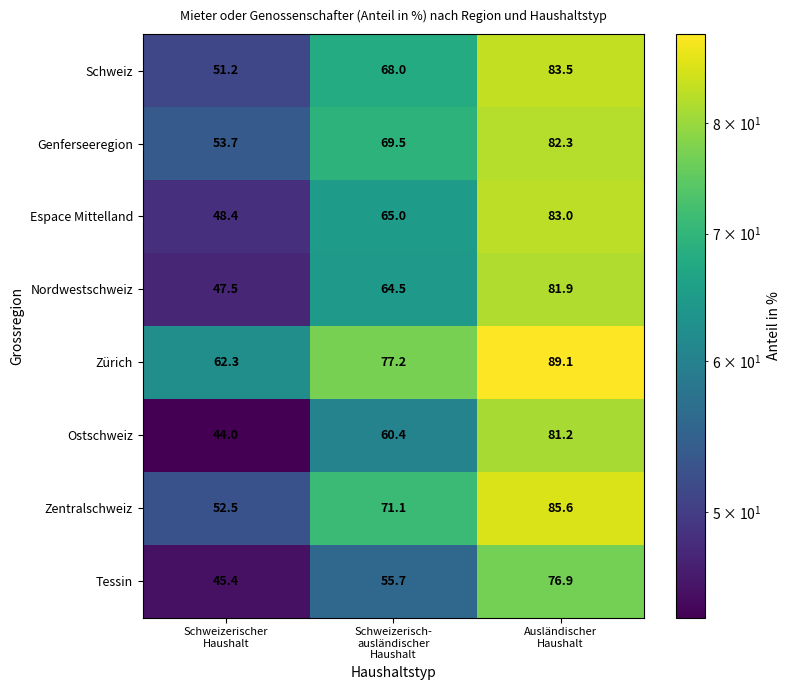

What is the difference between the maximum and minimum values in the Zentralschweiz series?

33.1